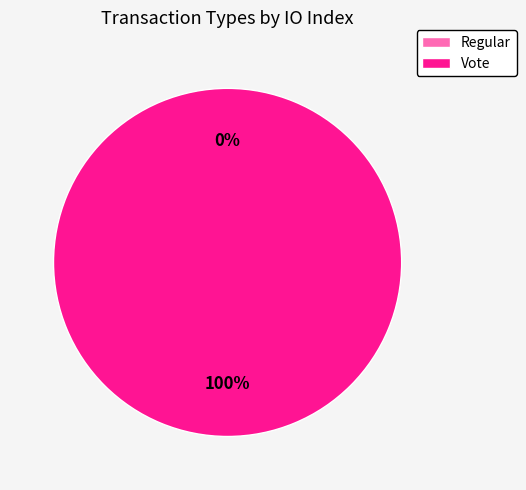

Is there any slice that represents more than half of the pie?

Yes